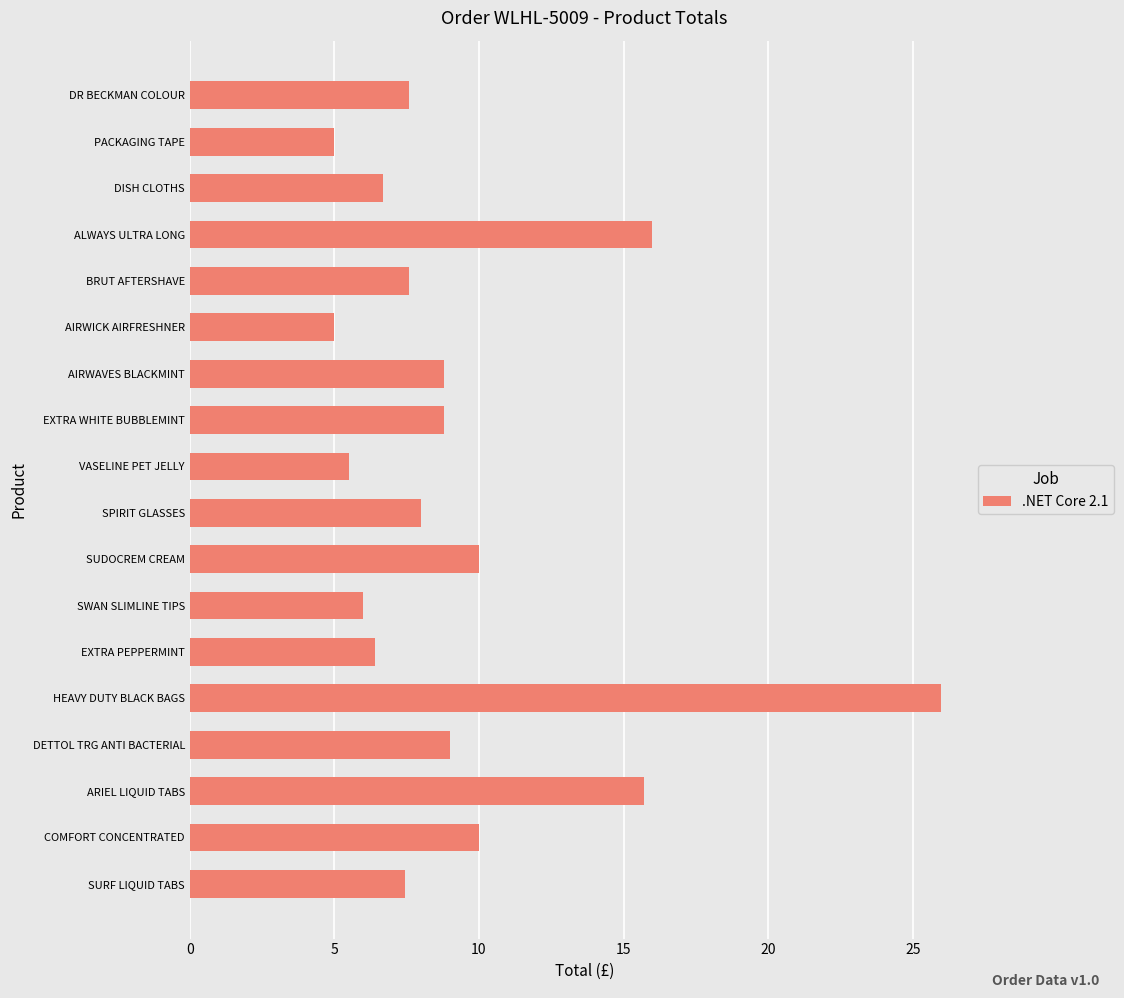

Between SUDOCREM CREAM and SPIRIT GLASSES, which is larger?

SUDOCREM CREAM